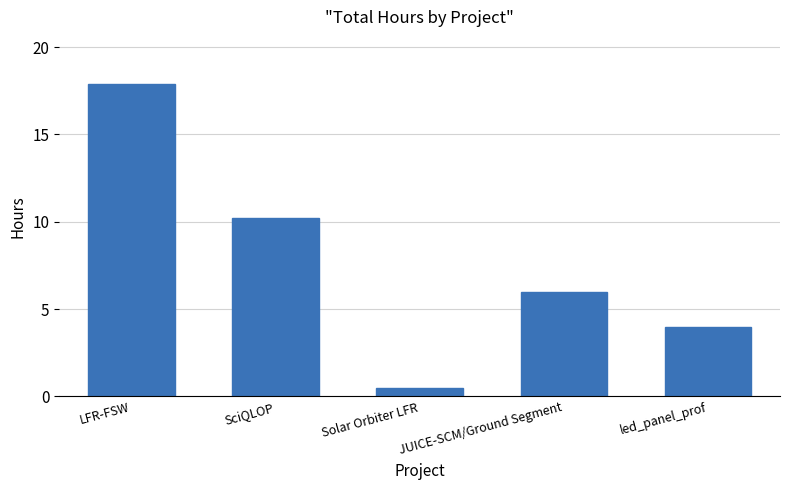

What is the minimum value shown in the chart?

0.5